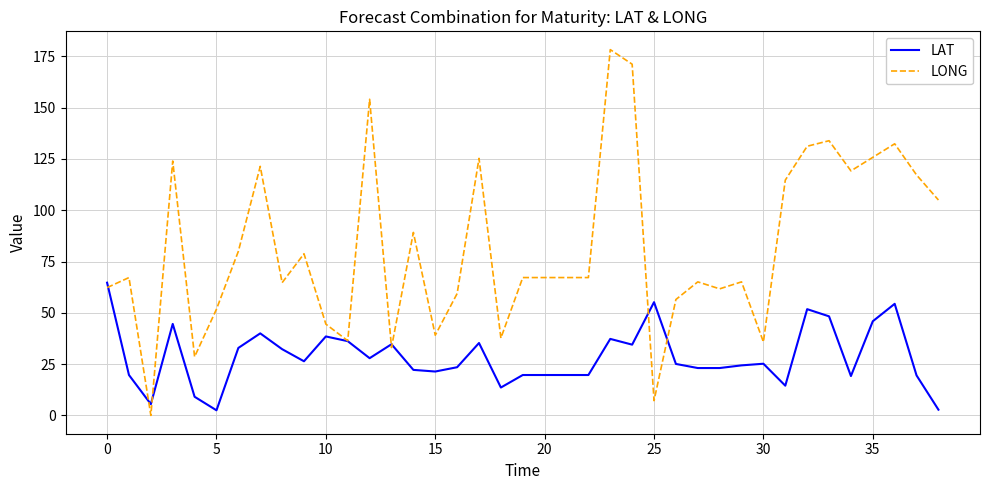

Which series has the largest total across all categories?

LONG